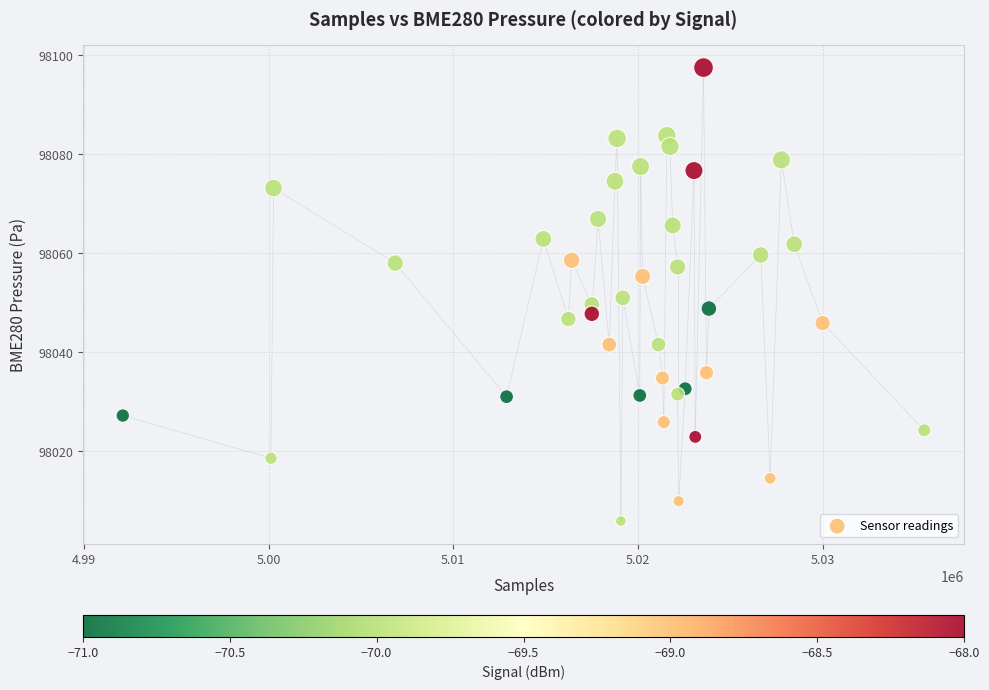

What is the range of X values (max minus min)?

43385.0